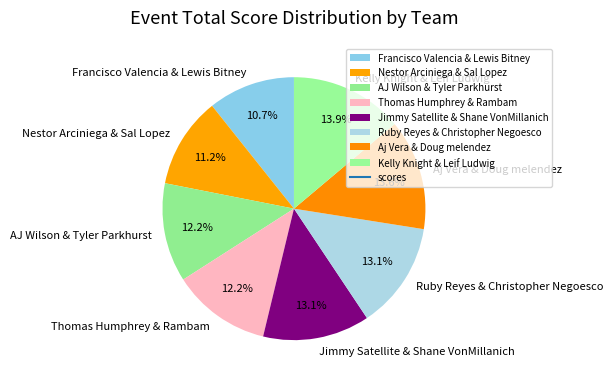

How much of the chart is everything except Ruby Reyes & Christopher Negoesco?

86.9%